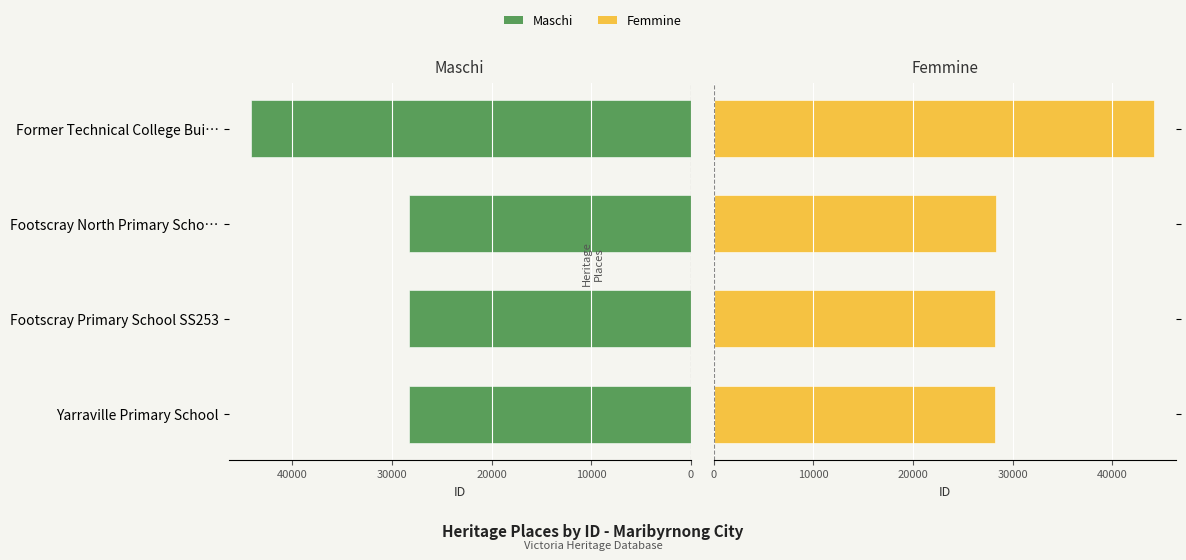

What is the minimum value shown in the chart?

28247